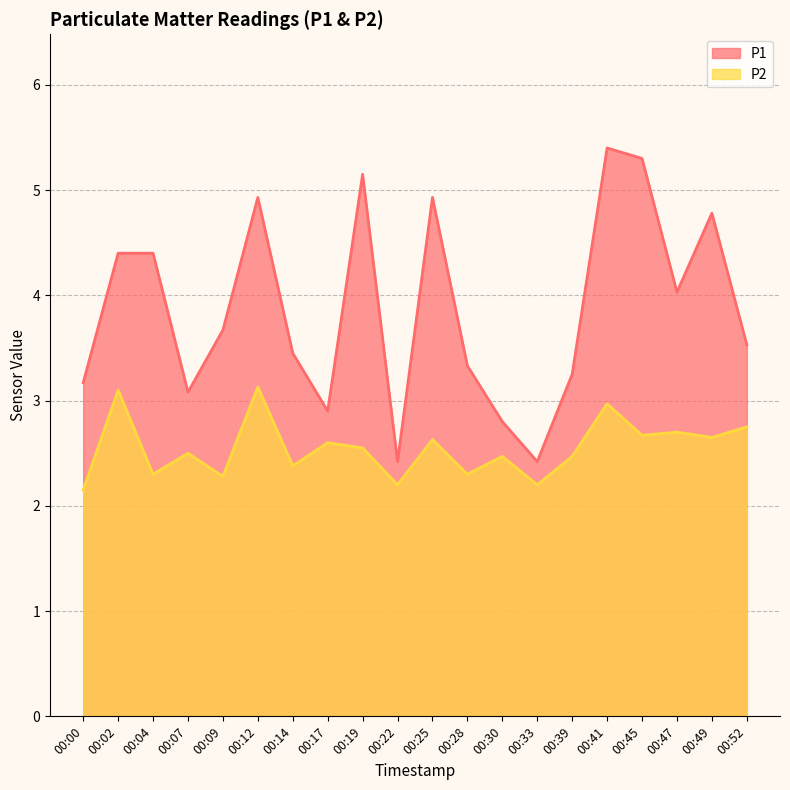

Where is P1 nearest to the value 3?

00:07